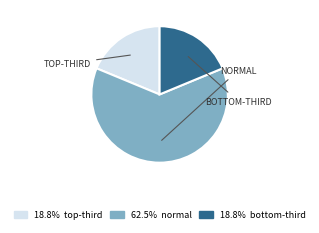

Does any single category account for the majority?

Yes